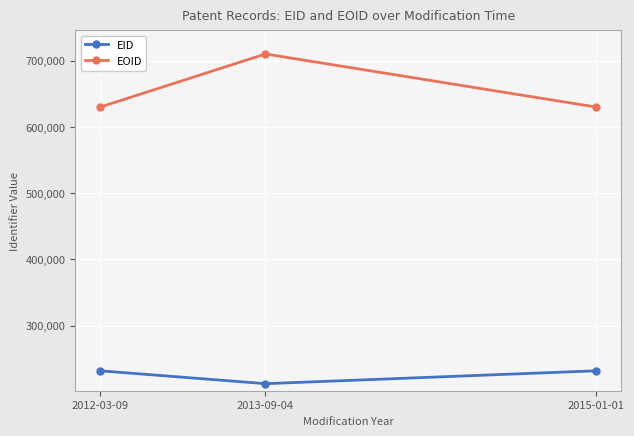

What is the difference between the maximum and minimum values in the EID series?

19467